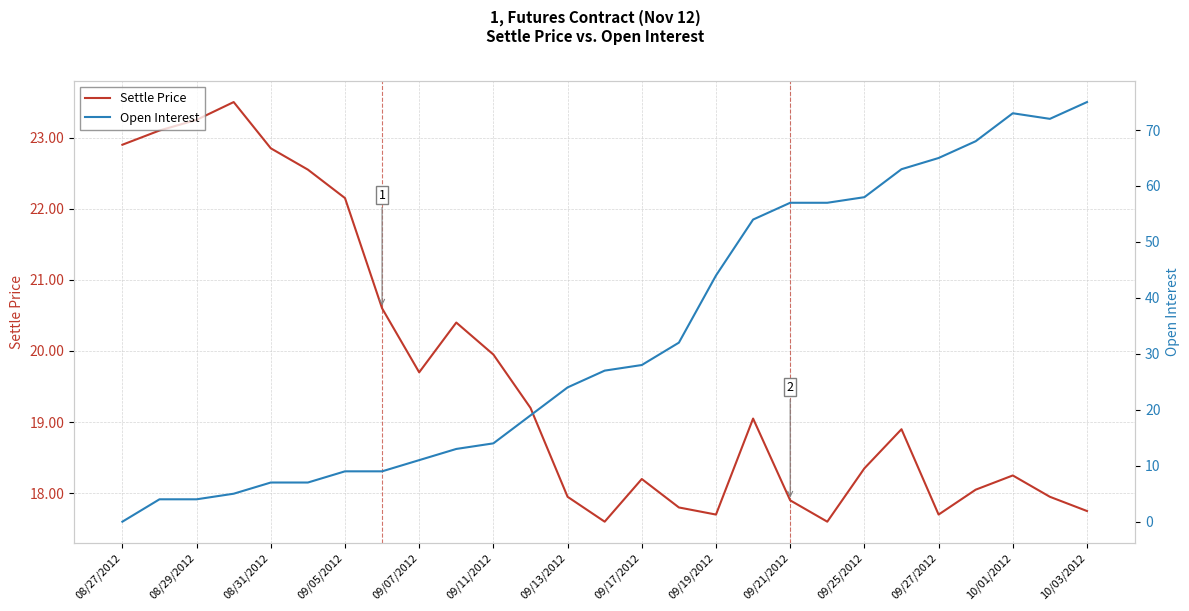

The value of Settle Price at 08/27/2012 is 6.5. True or false?

False